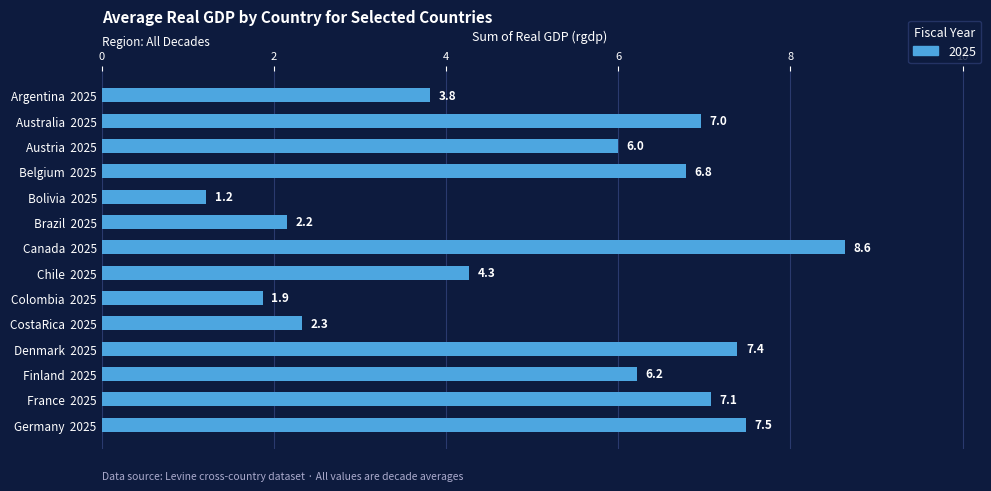

Which category has the highest value across all series?

Canada  2025